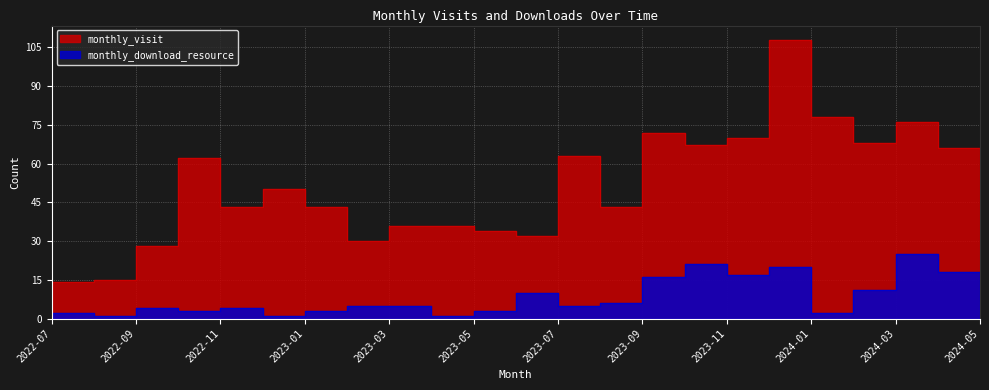

What value does the monthly_visit series have at 2022-07, to the nearest 5?

15